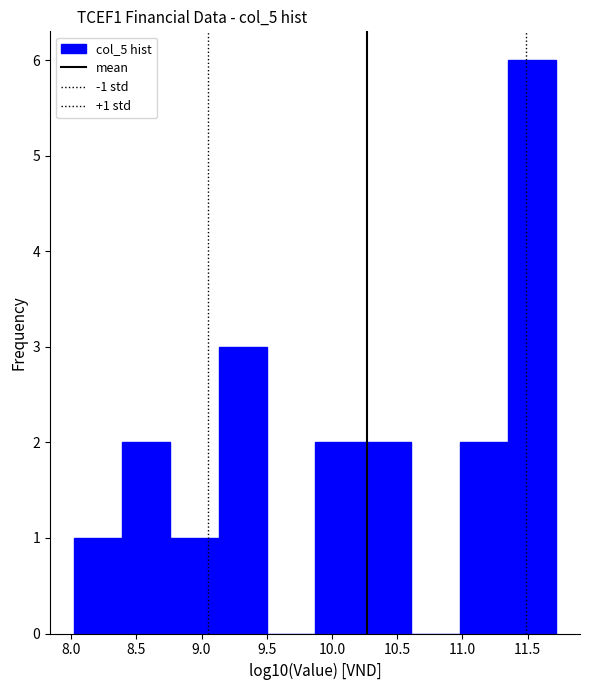

Which range on the x-axis has the tallest bar?

11.35 to 11.70